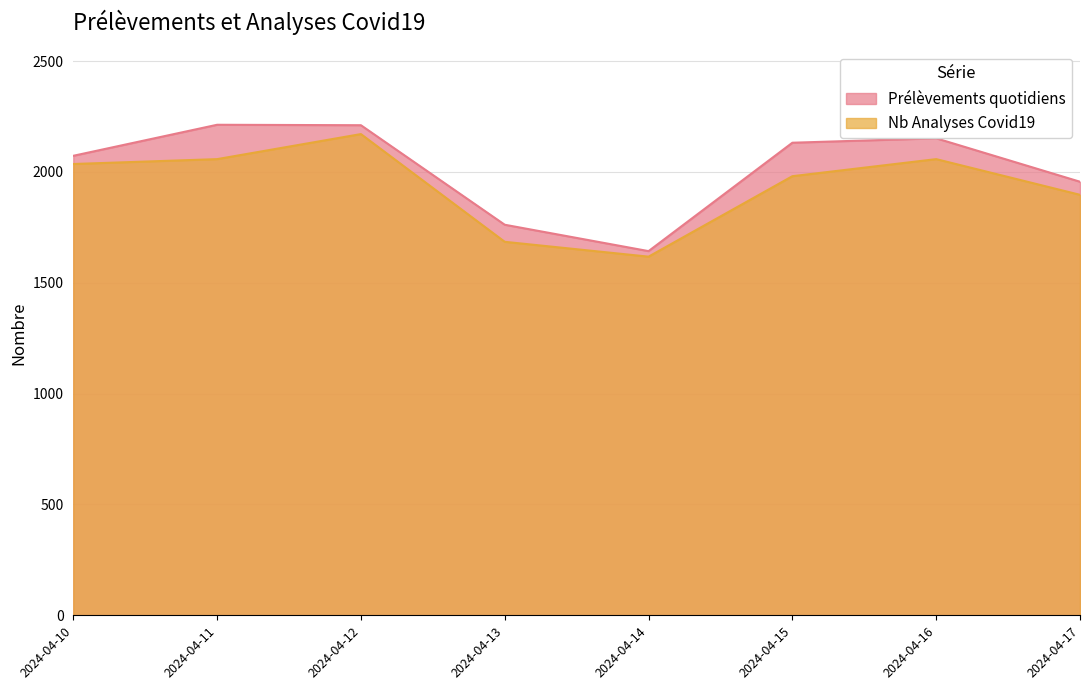

True or false: Prélèvements quotidiens has more than 0 interior local peaks.

True